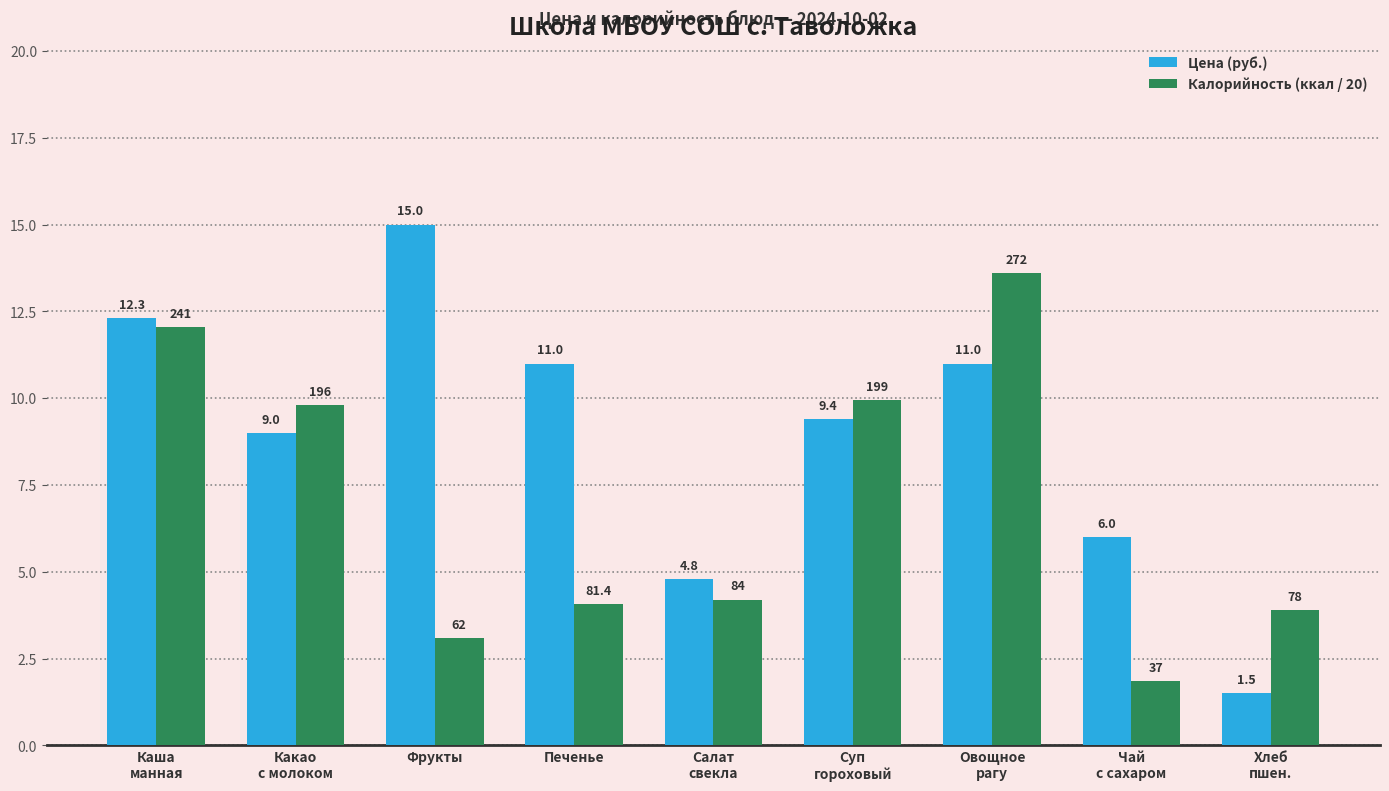

What is the sum of the Цена (руб.) values at Салат
свекла and Какао
с молоком?

13.8